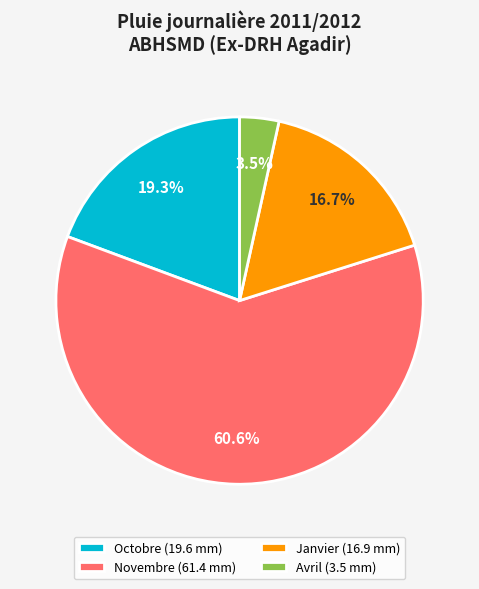

To the nearest percent, what is the combined percentage of Novembre and Janvier?

77%